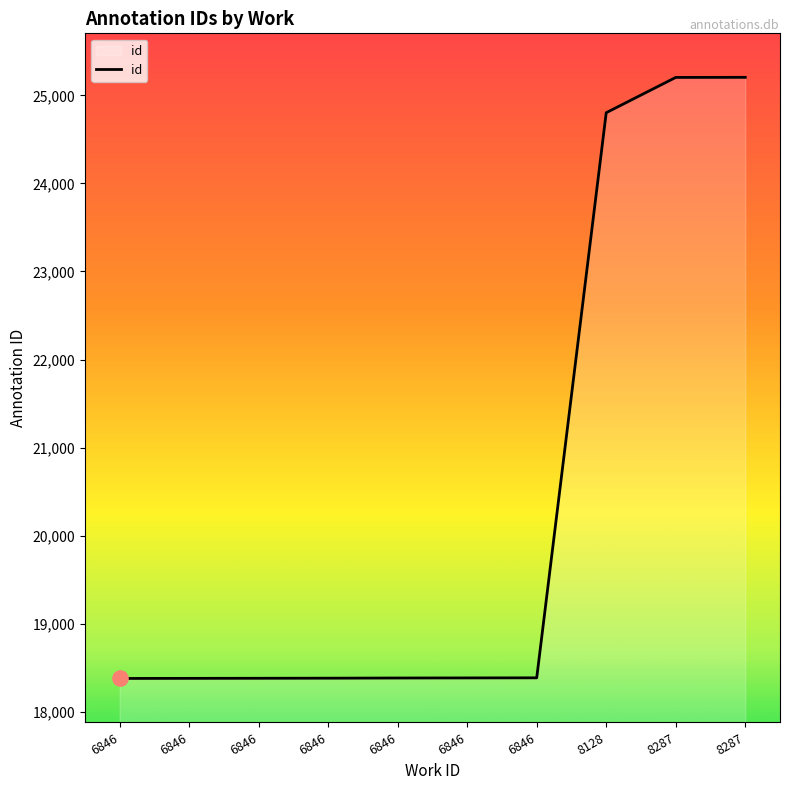

What is the change in value from 6846 to 8287?

+6824